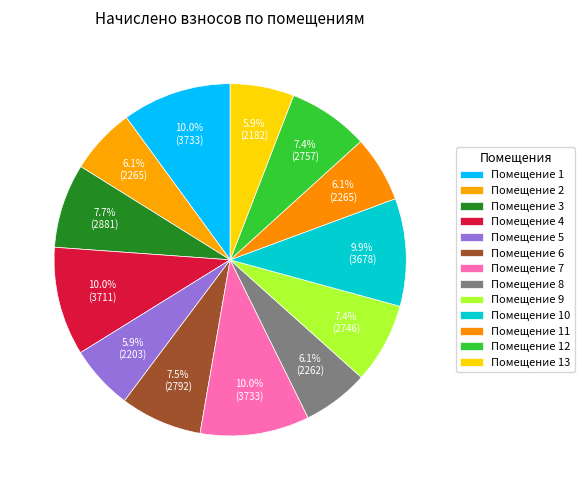

Is there a majority slice in this chart?

No